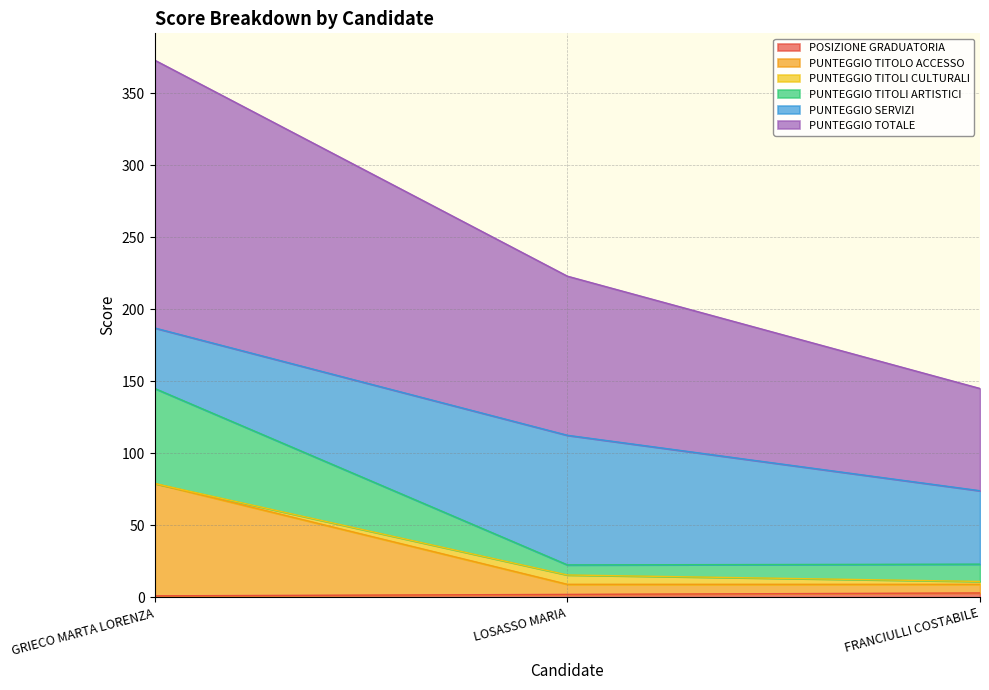

At which category is the sum across all series the highest?

GRIECO MARTA LORENZA